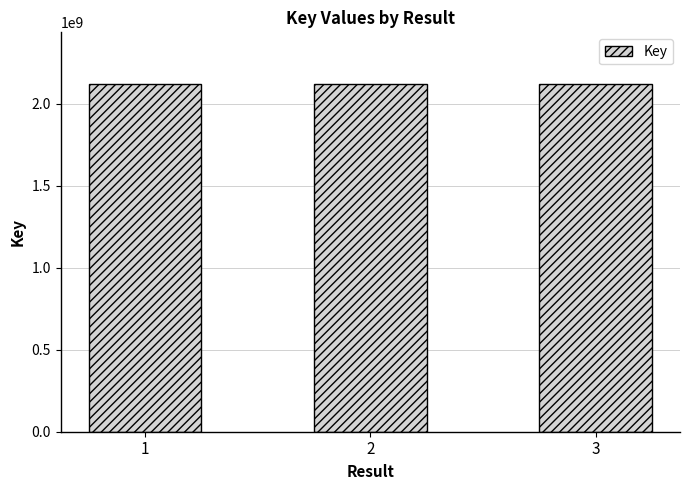

What is the change in value from 1 to 2?

-4877